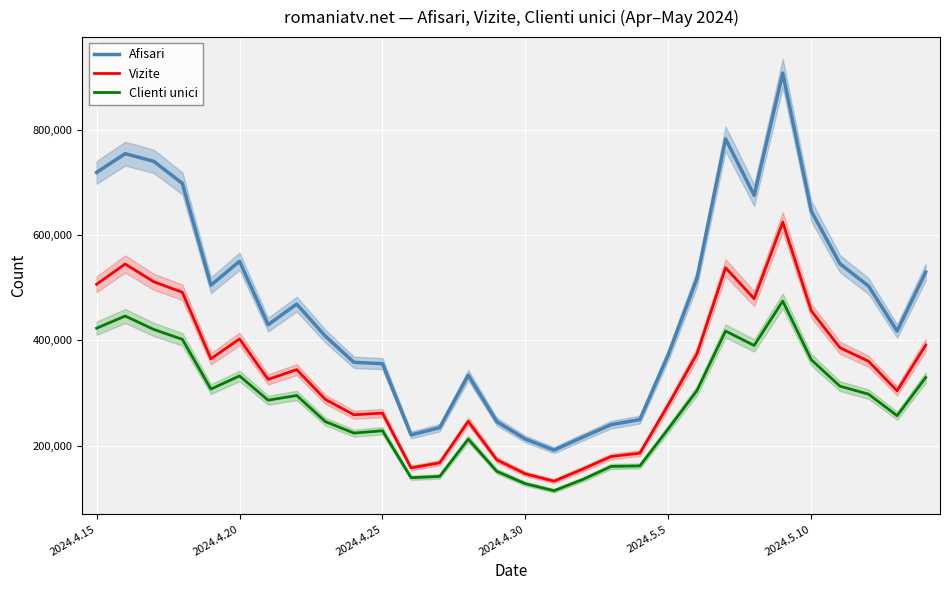

Does the chart display data point markers on the line(s)?

No